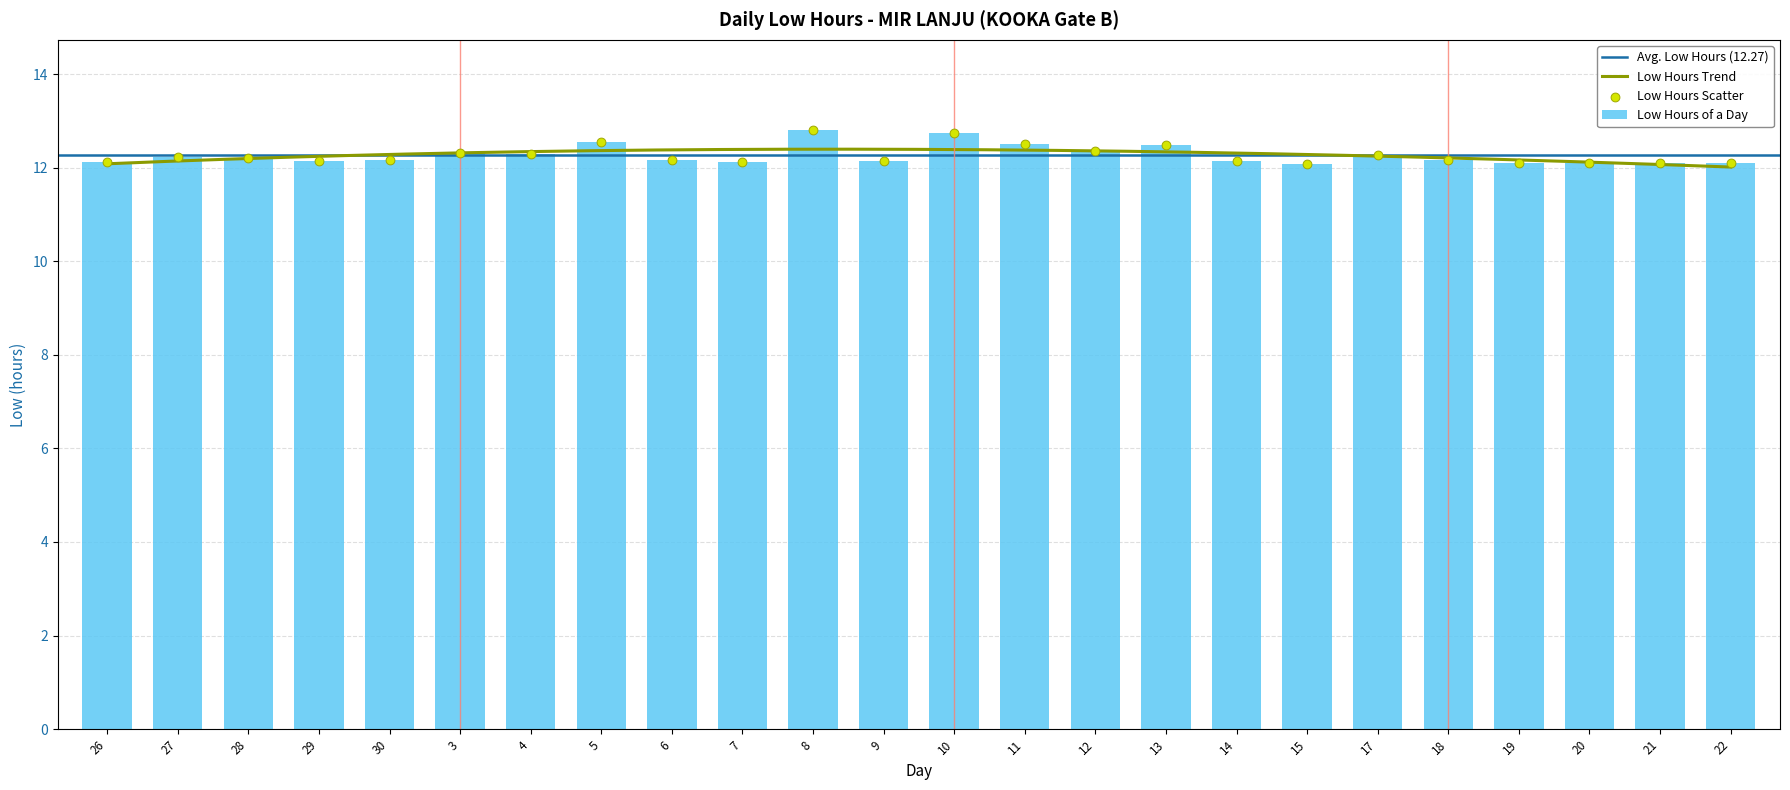

What is the change in value from 30 to 4?

+0.1